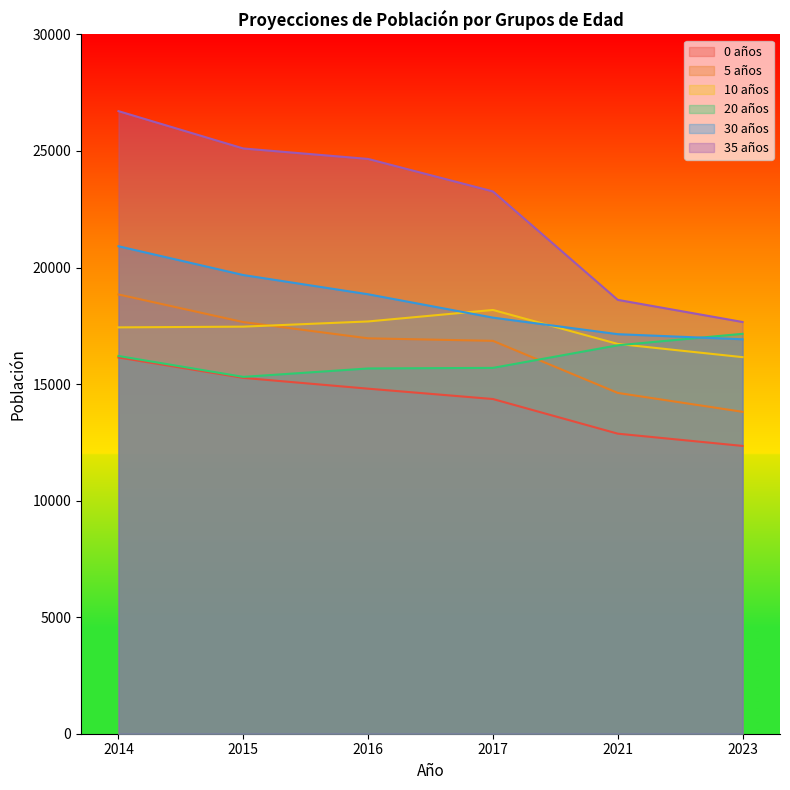

Which has a higher value, 2016 or 2015?

2015